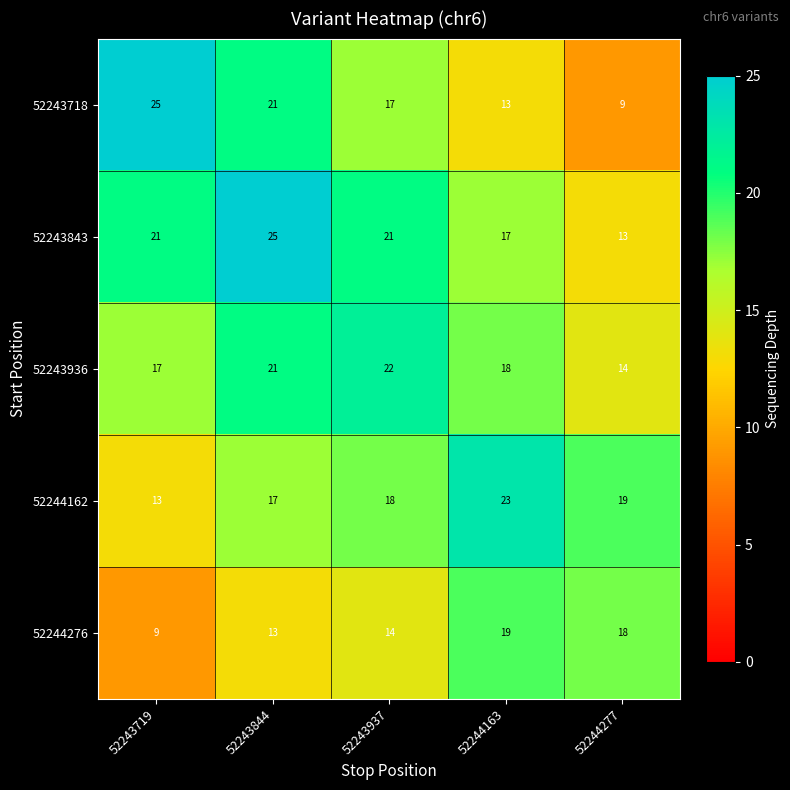

List the labels in order of 52244276 value, smallest first.

52243719, 52243844, 52243937, 52244277, 52244163